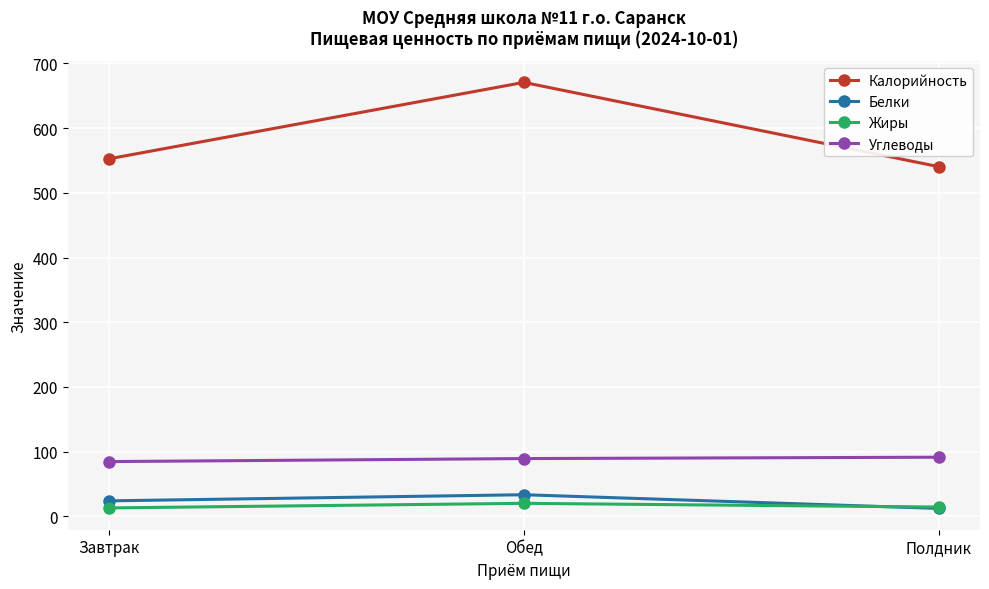

What are all the series names shown in the legend?

Калорийность, Белки, Жиры, Углеводы